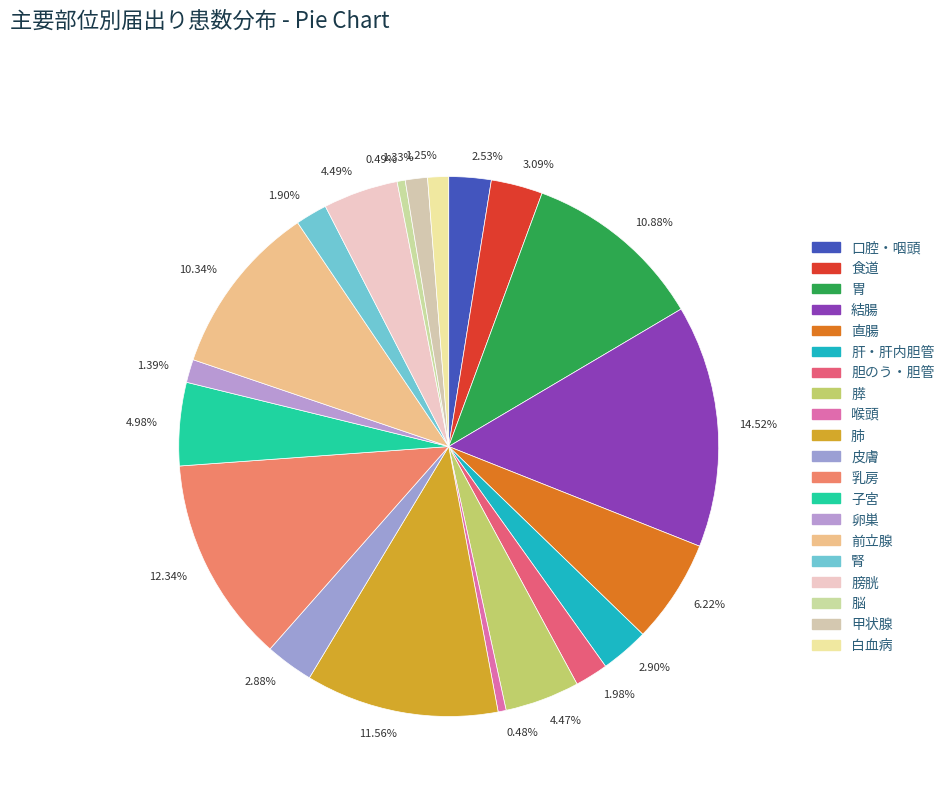

Is there any slice that represents more than half of the pie?

No